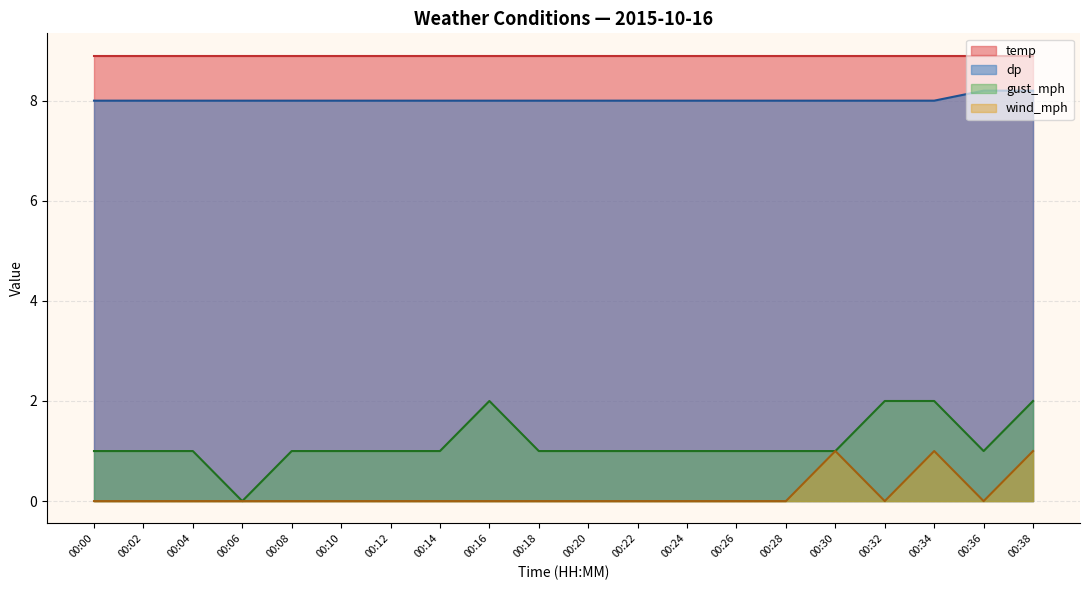

Is it true that wind_mph equals 0.6 at 00:09?

False